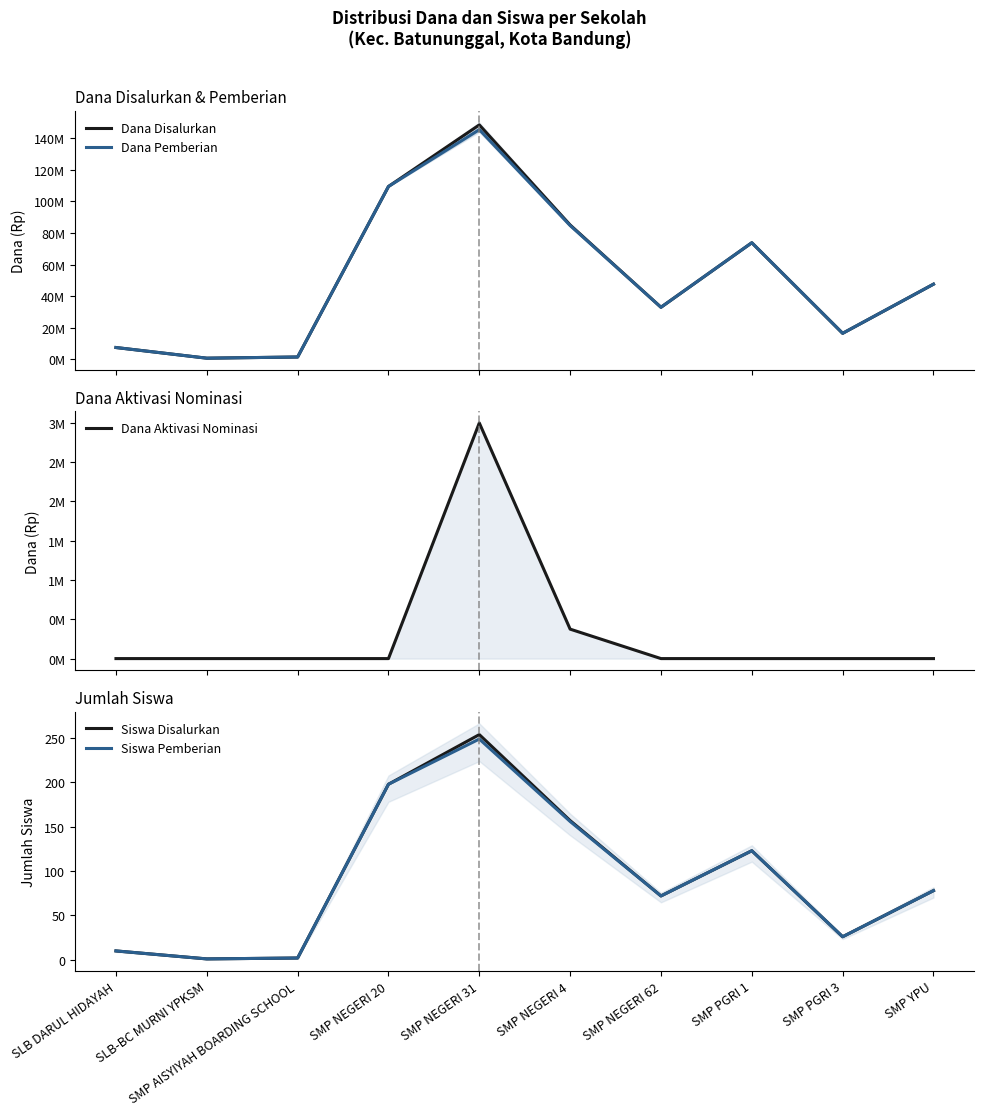

True or false: Siswa Disalurkan and Siswa Pemberian intersect in this chart.

False